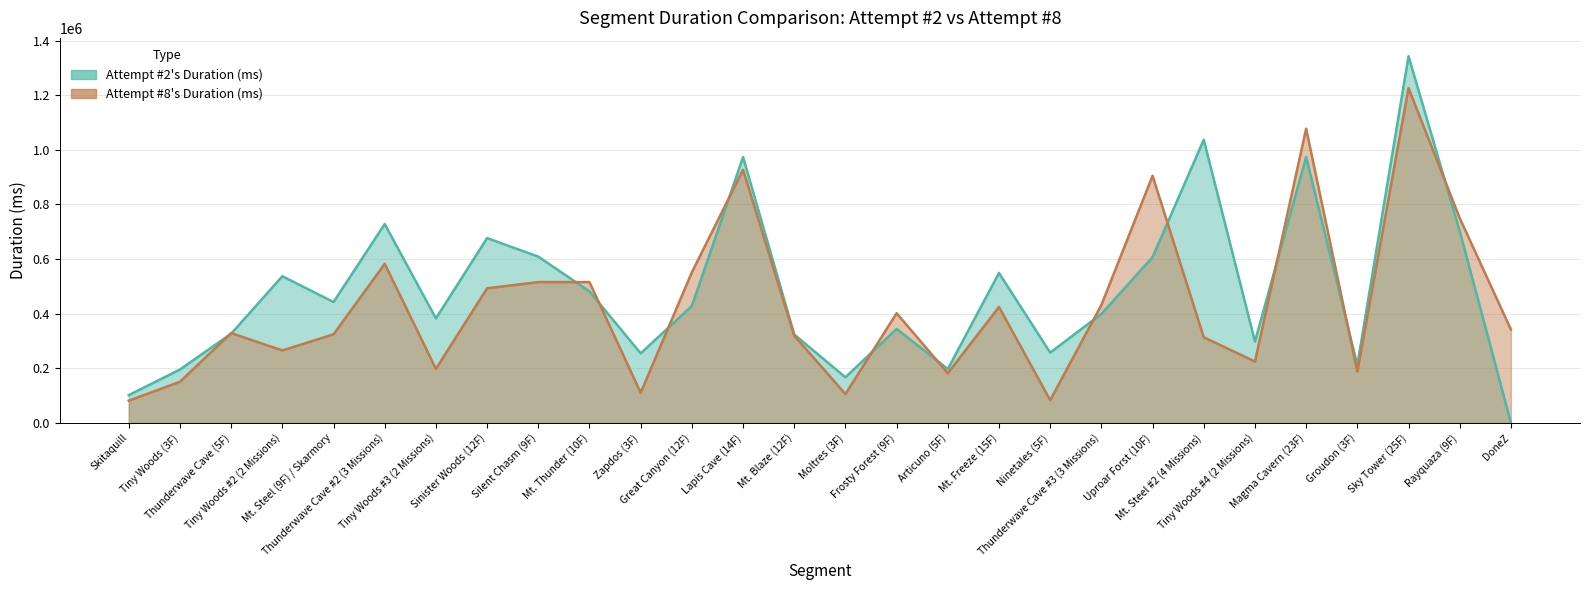

How many interior local peaks does the Attempt #8's Duration (ms) series have?

9